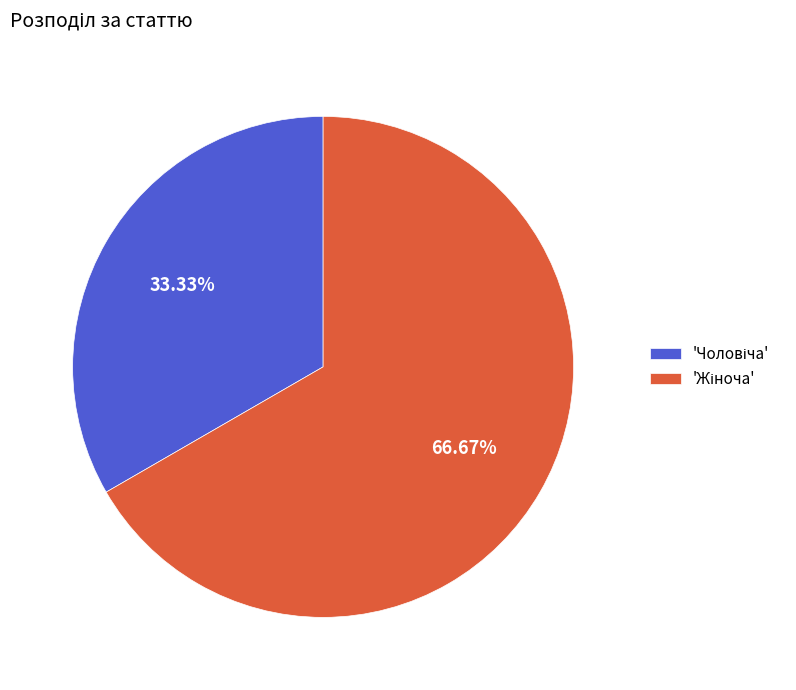

Does any single category account for the majority?

Yes